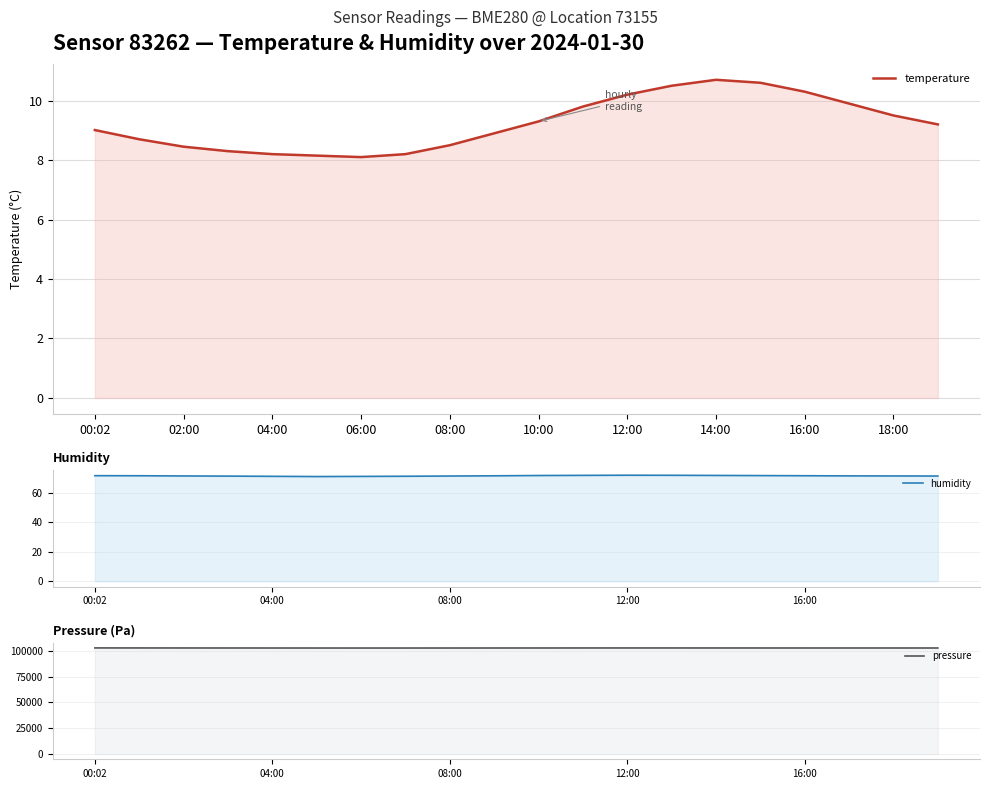

Which series changed the most between 00:02 and 04:00?

pressure